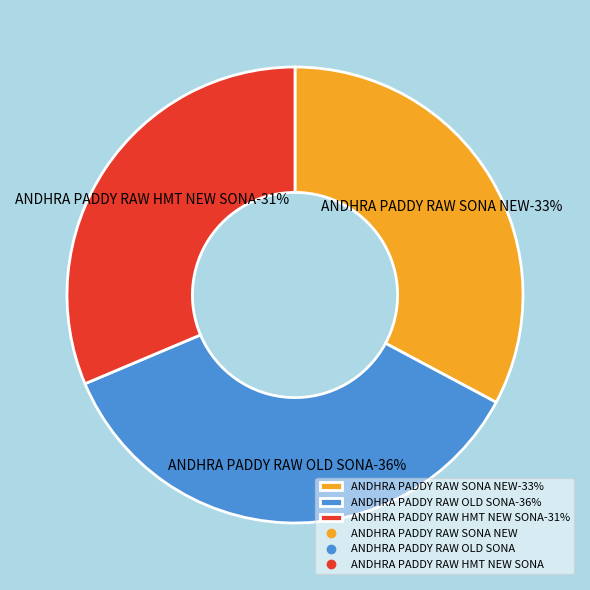

To the nearest percent, what is the average slice percentage?

33%